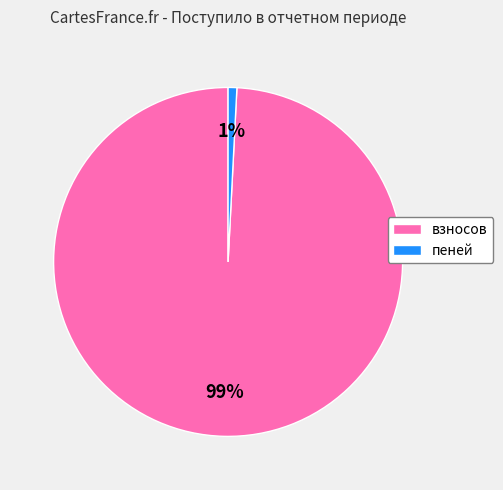

Count the number of slices in the pie.

2